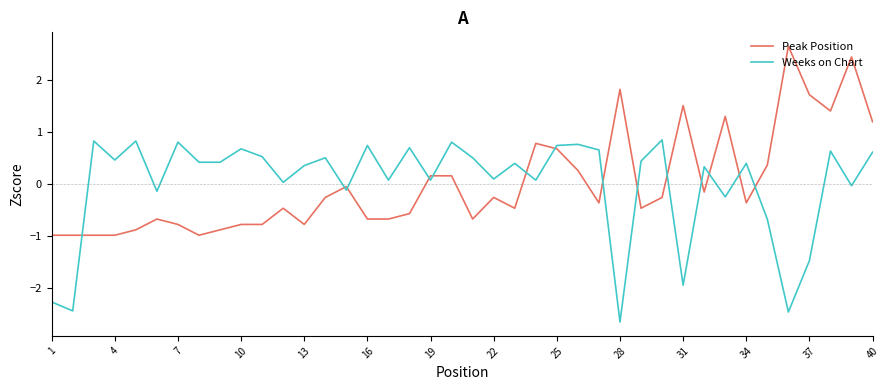

What is the maximum value shown in the chart?

2.6